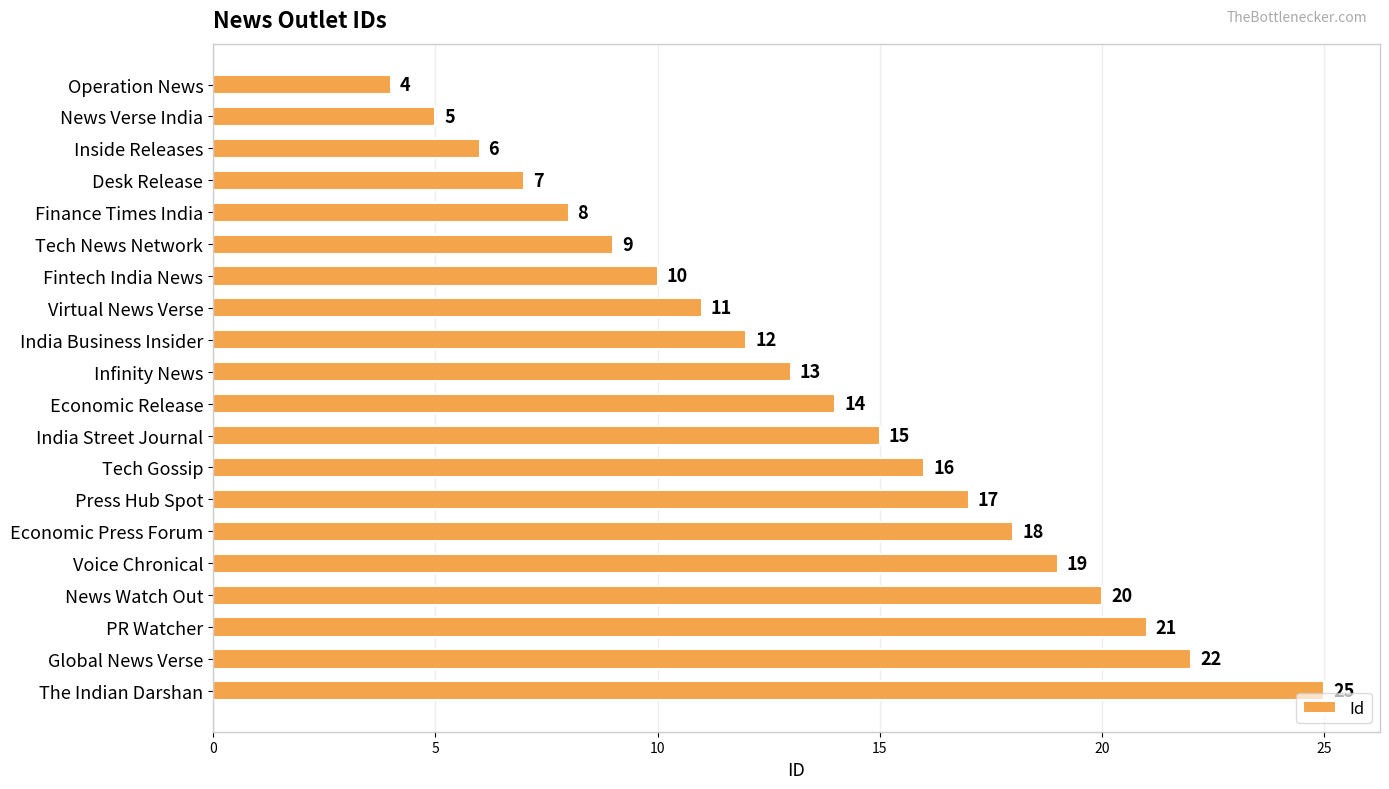

What position from the bottom is Finance Times India?

16